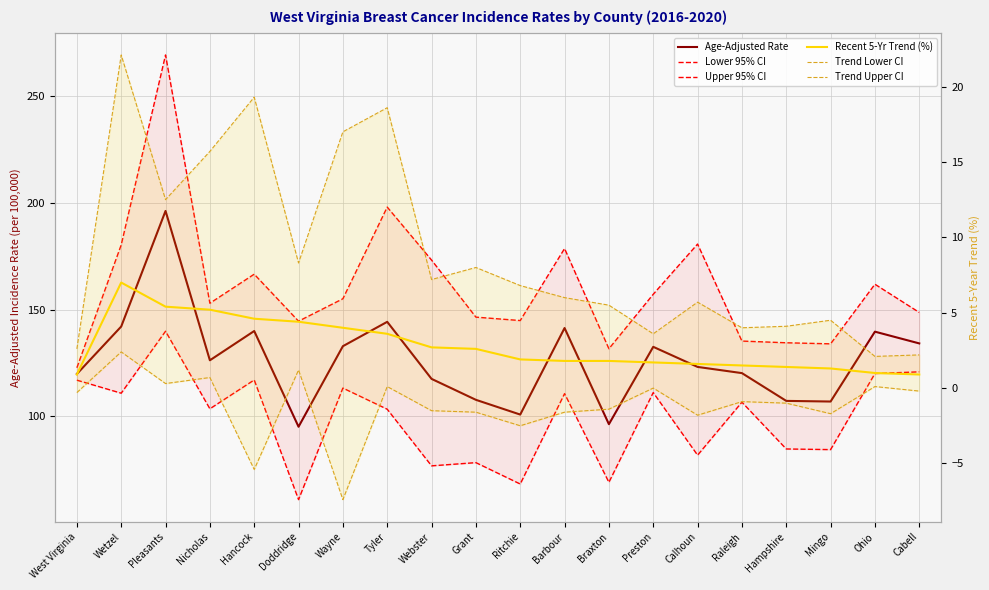

In Recent 5-Yr Trend (%), how many points are higher than both neighbors (excluding endpoints)?

1